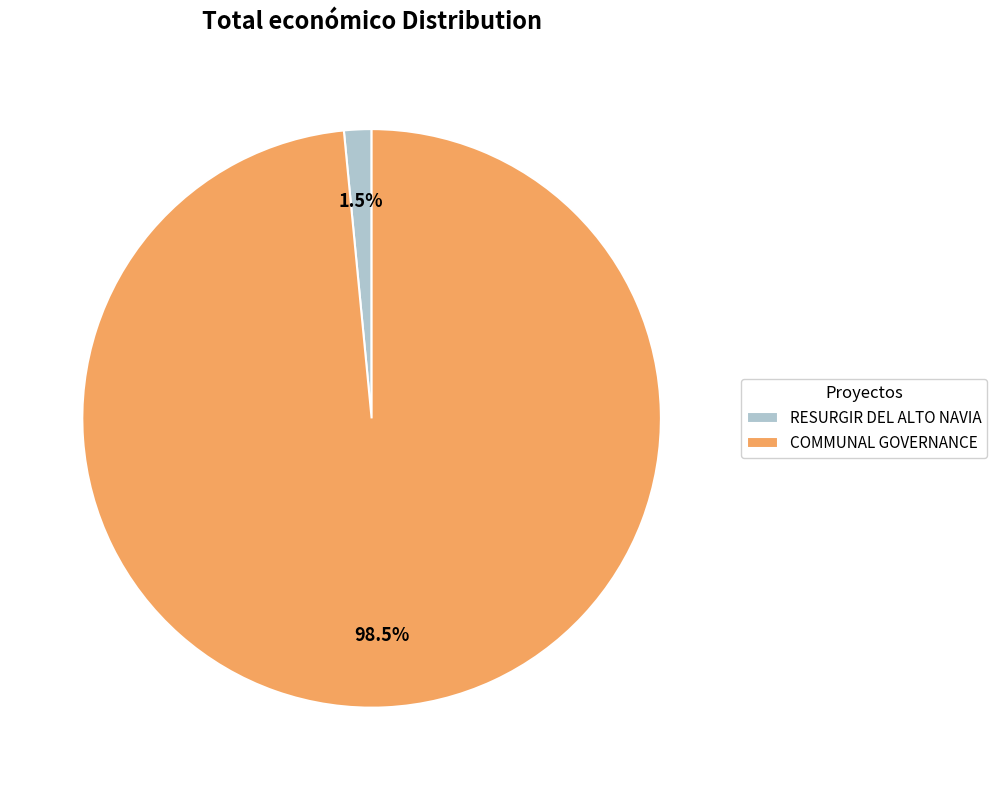

How many segments does this pie chart have?

2